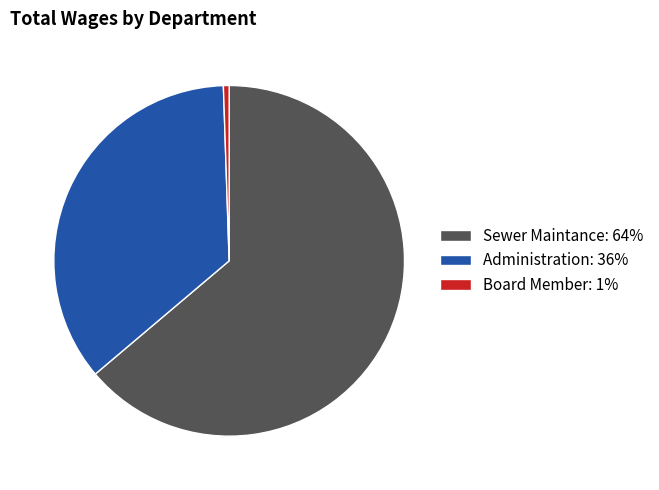

Do Administration and Sewer Maintance together represent more than half of the pie?

Yes